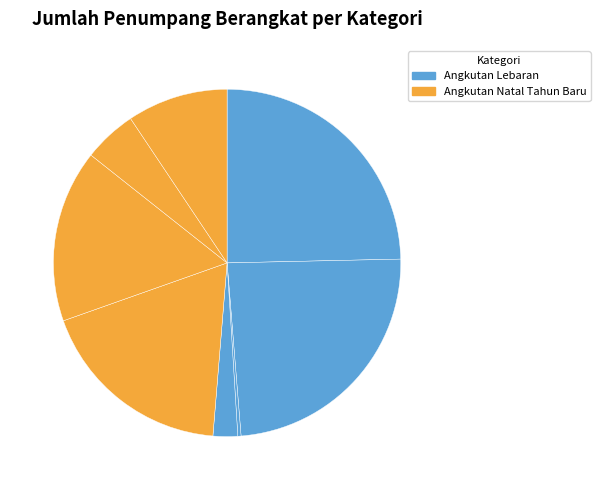

Count the number of slices in the pie.

8